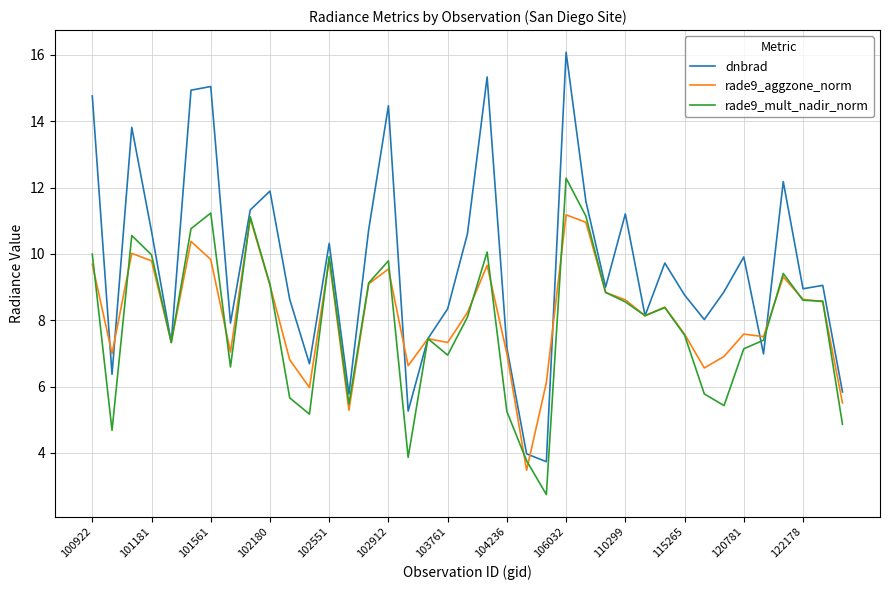

How many lines are shown in the chart?

3